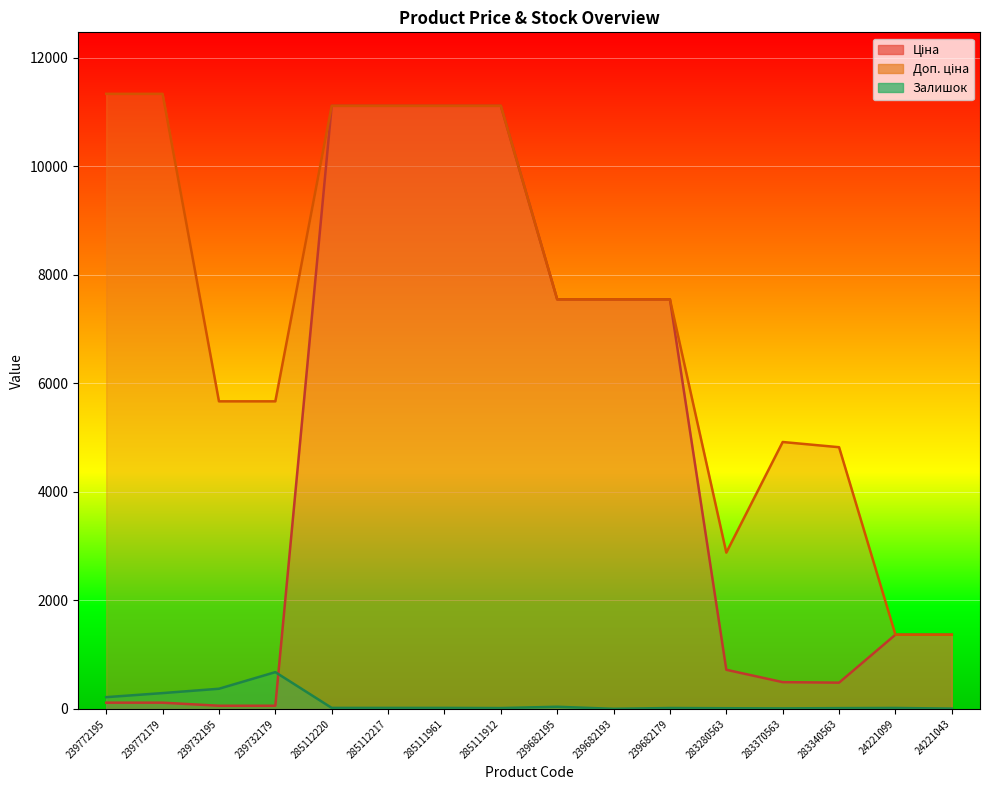

In Залишок, how many points are lower than both neighbors (excluding endpoints)?

3